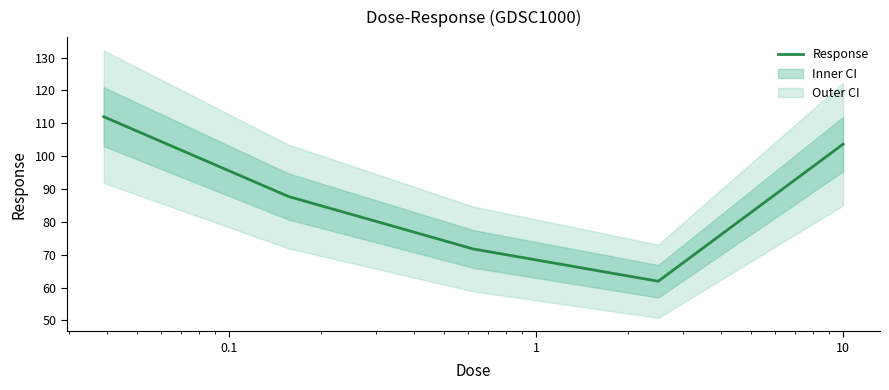

Read the value at 10.

103.6